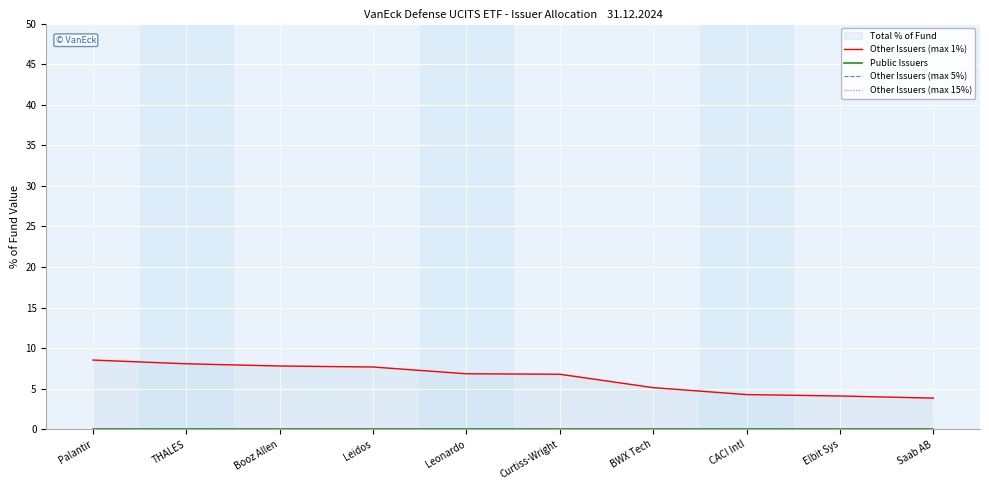

At how many categories does at least one series exceed 7?

4